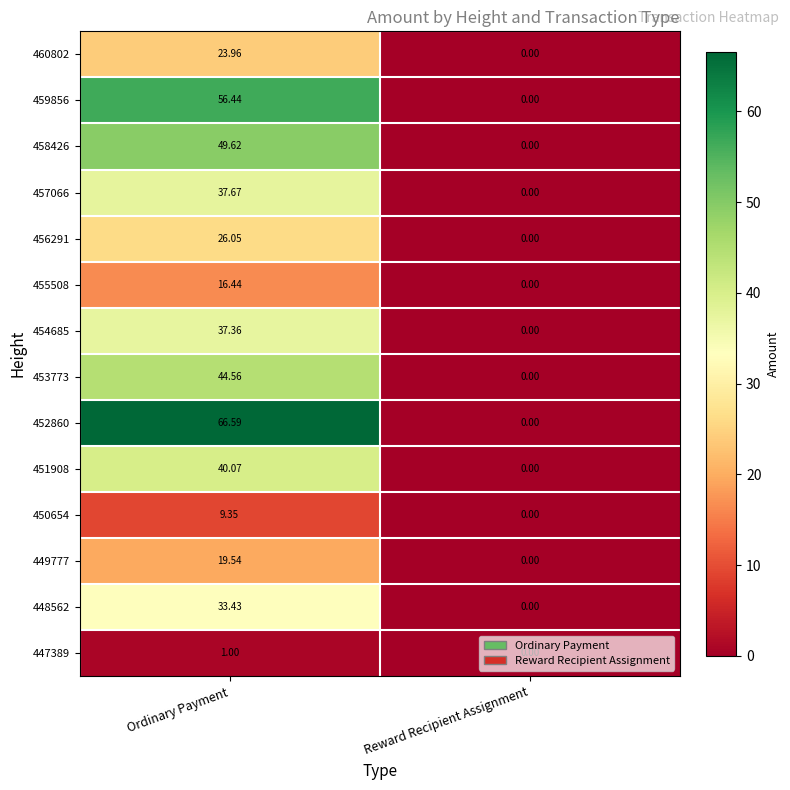

At which category is the sum across all series the highest?

Ordinary Payment